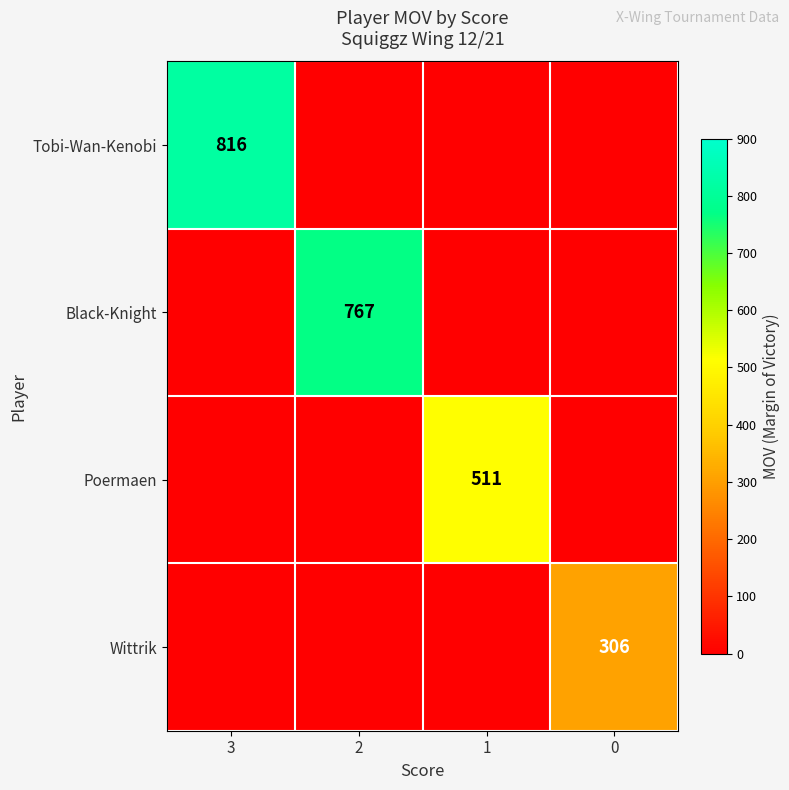

What is the maximum value shown in the chart?

816